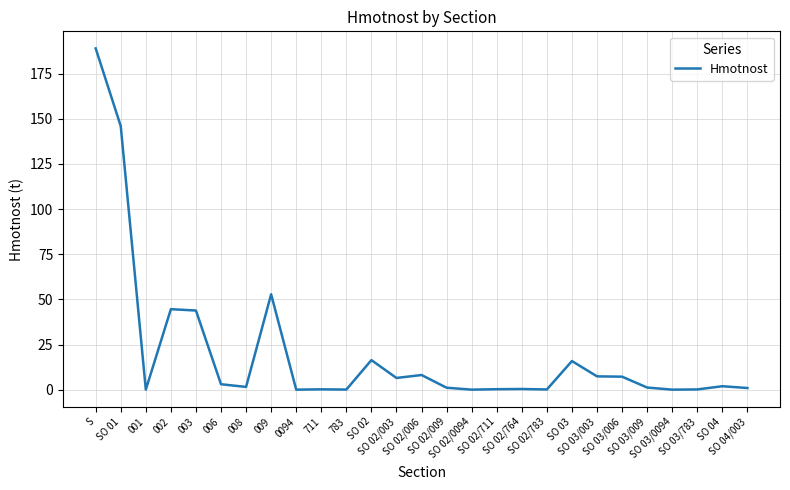

True or false: the data shows 0.9 at SO 04/003.

True